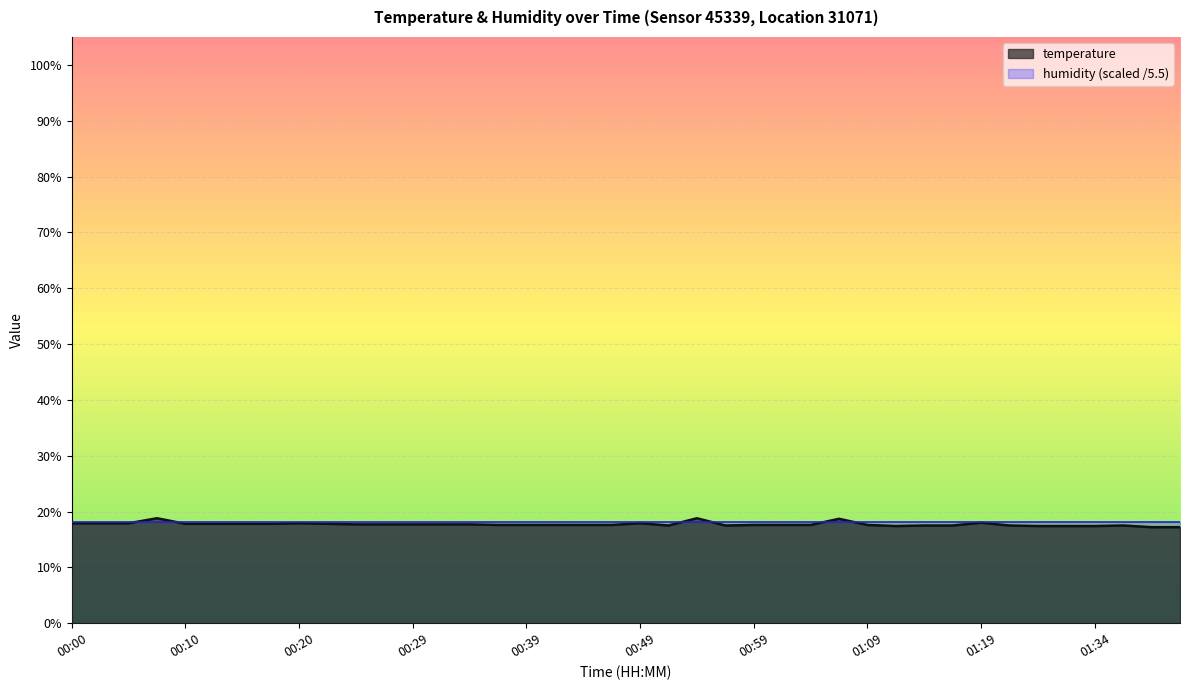

Where is the first local maximum?

00:08